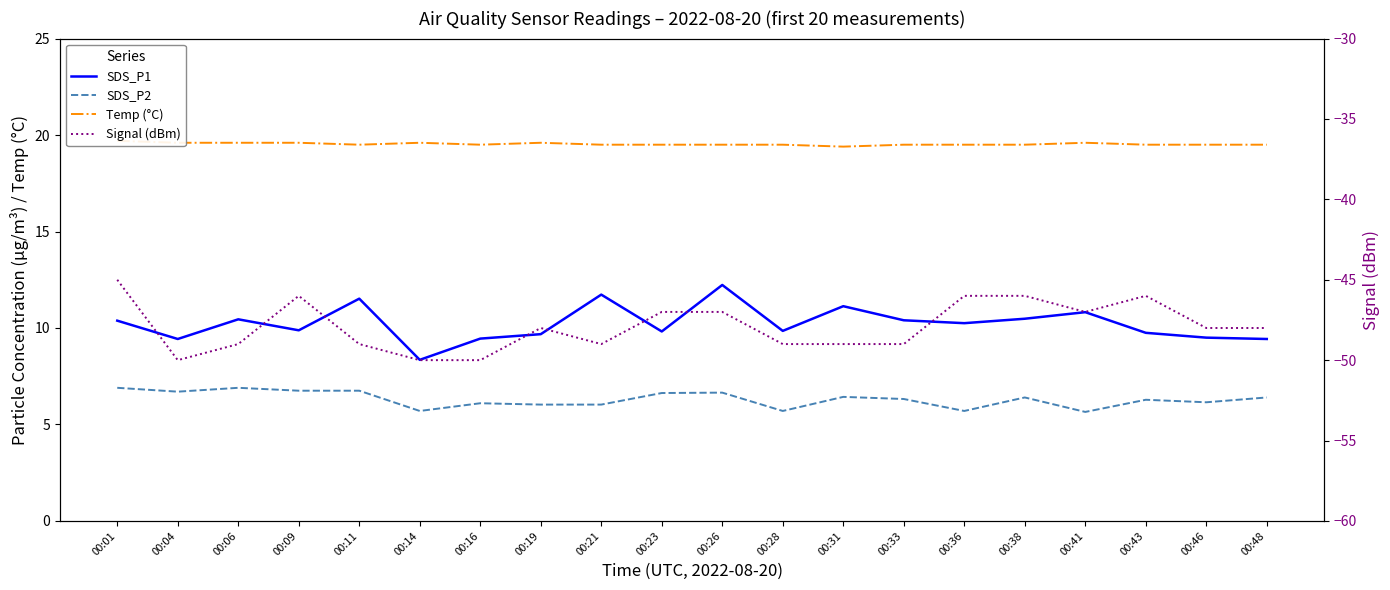

True or false: SDS_P2 and Signal (dBm) intersect in this chart.

False